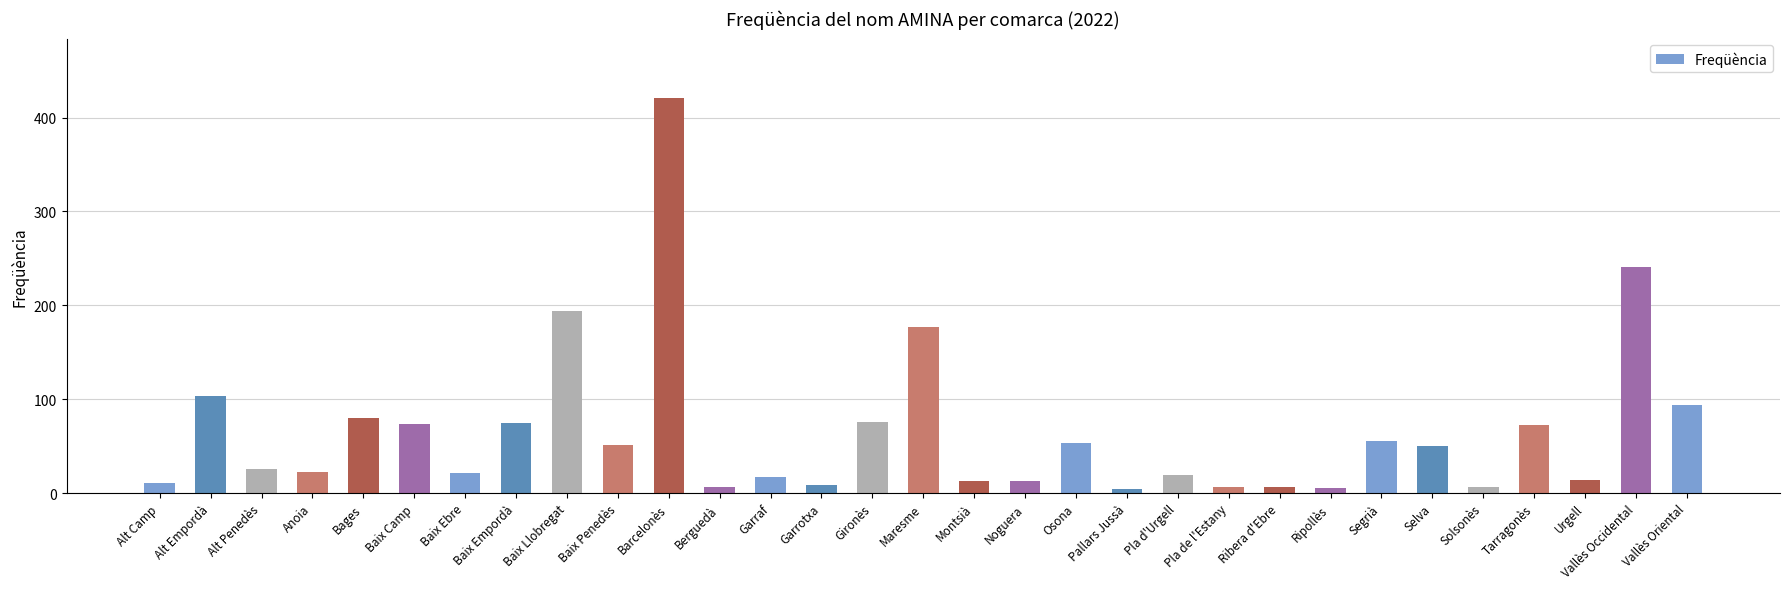

How many bars are there in total?

31